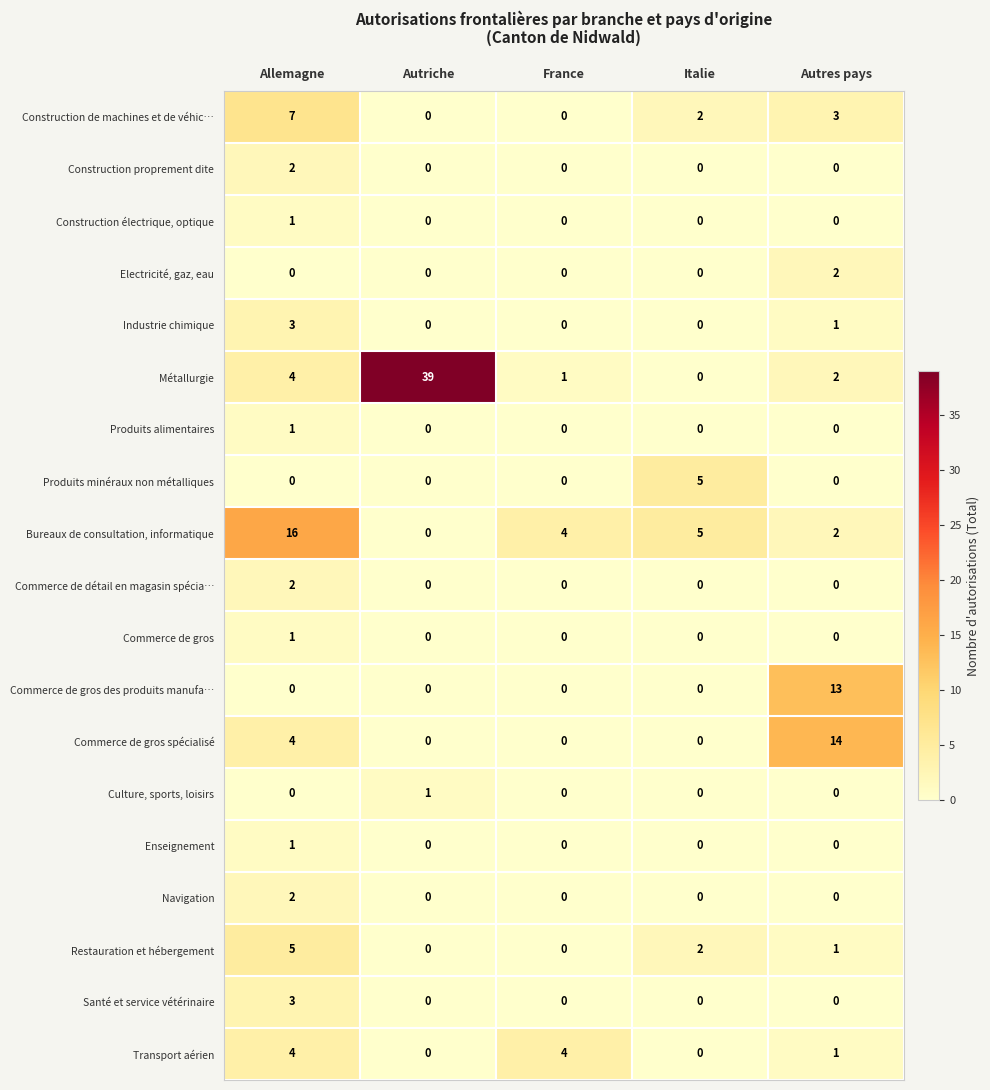

Count the Restauration et hébergement values in the range 0 to 2.

4